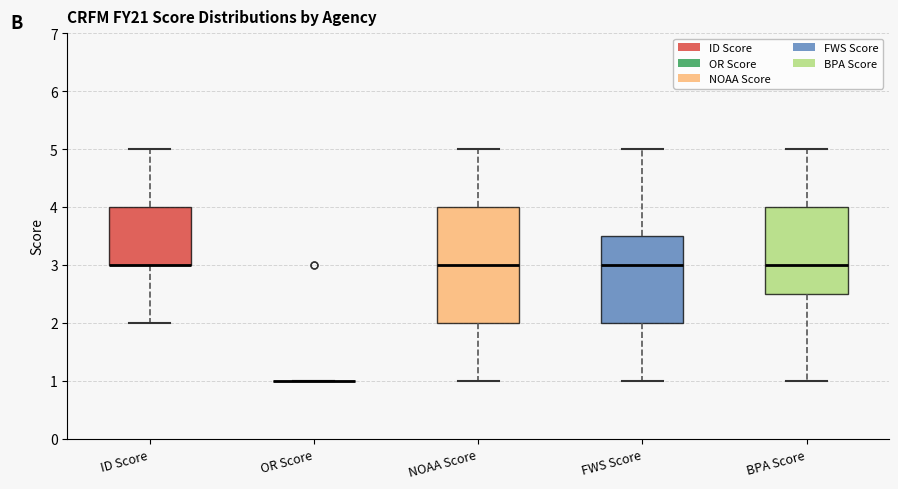

Where is the upper edge of the box for FWS Score on the y-axis? The values are not printed on the chart, so give them approximately, as read against the axis.

3.5